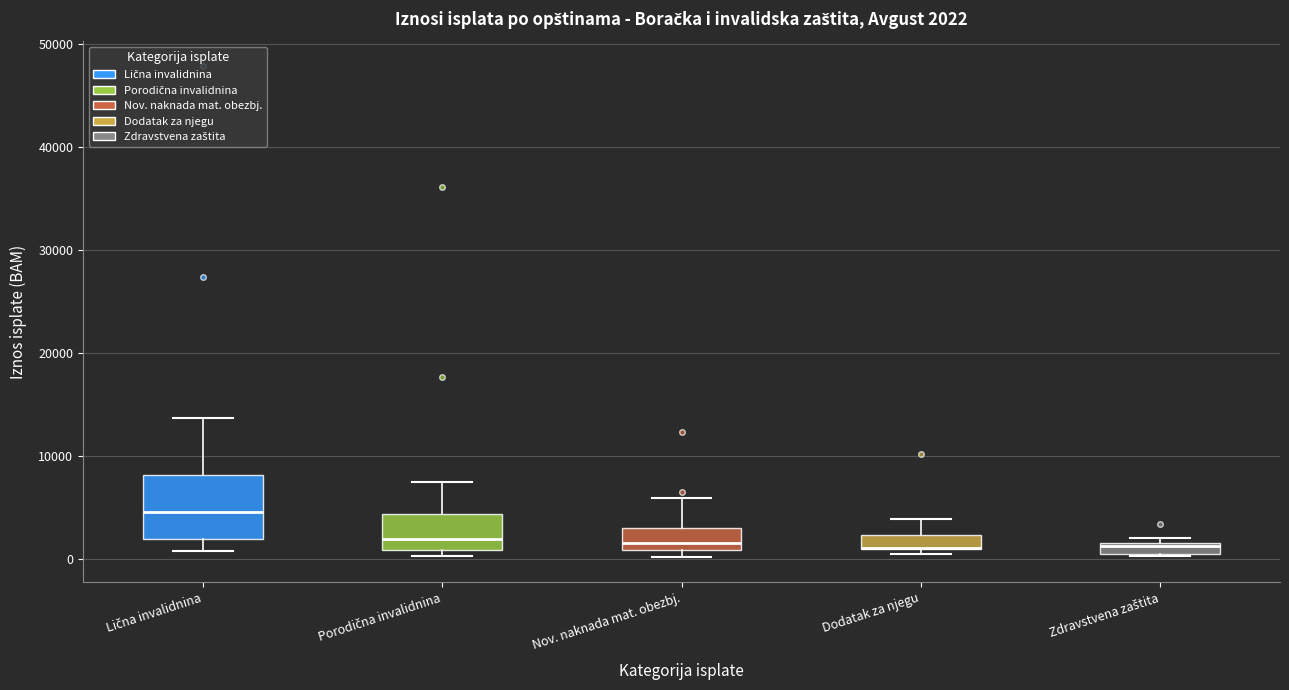

Comparing the boxes themselves (not the whiskers), which one is the tallest?

Lična invalidnina